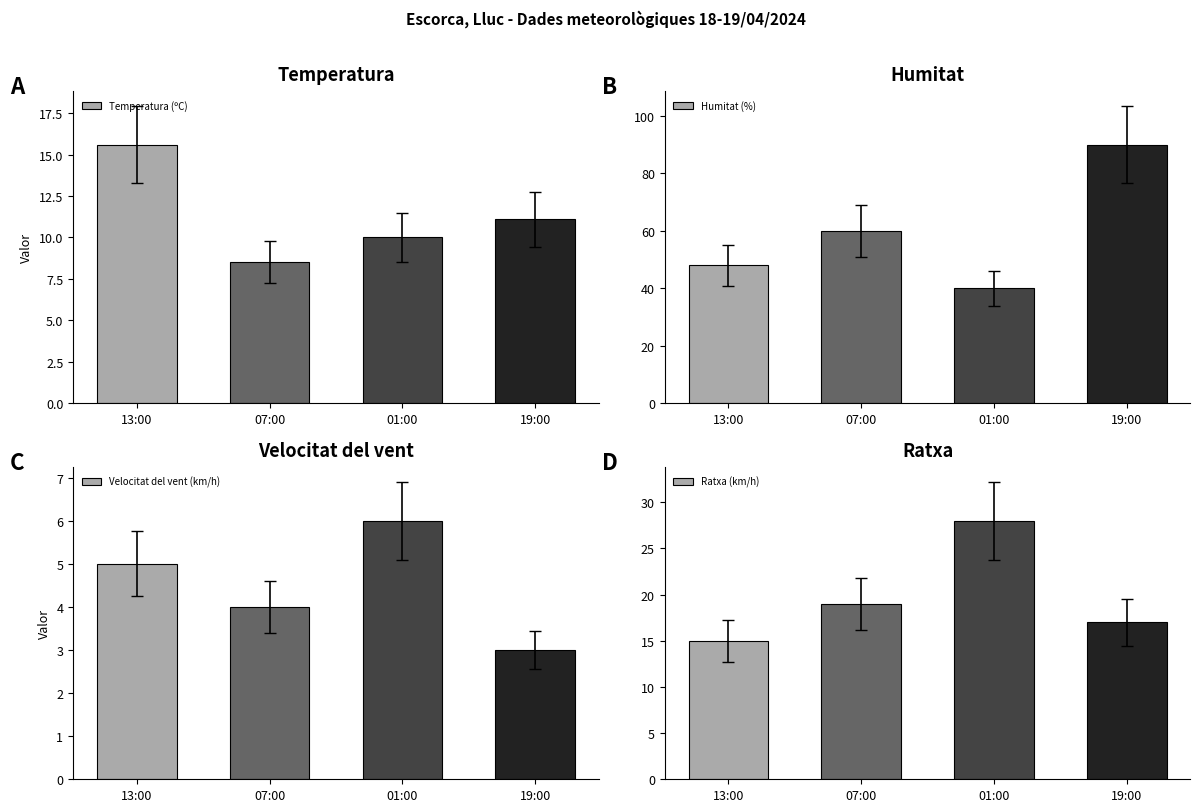

Between 19:00 and 13:00, which is larger?

13:00